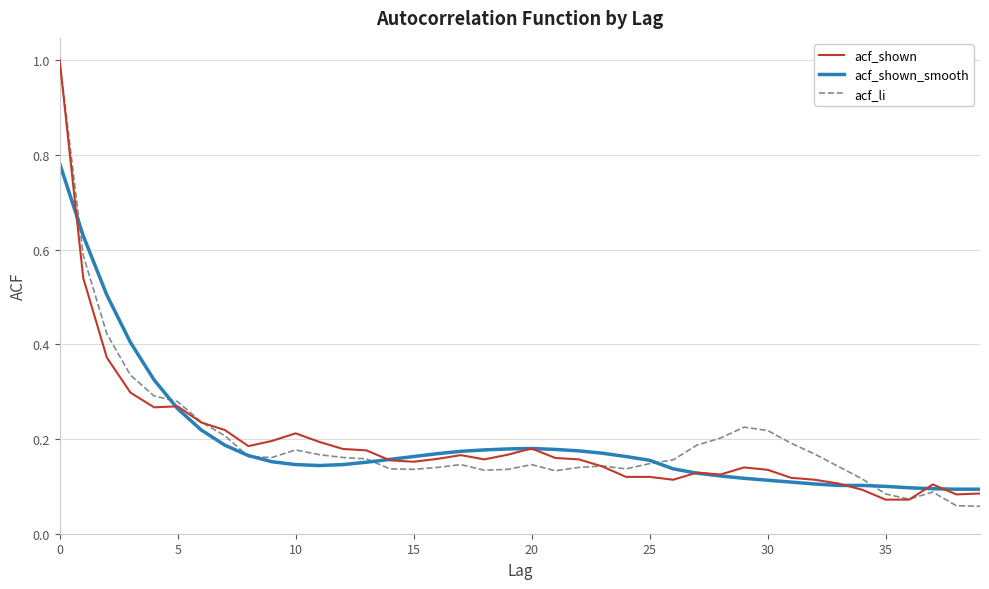

What is the highest value of the acf_li series?

1.0